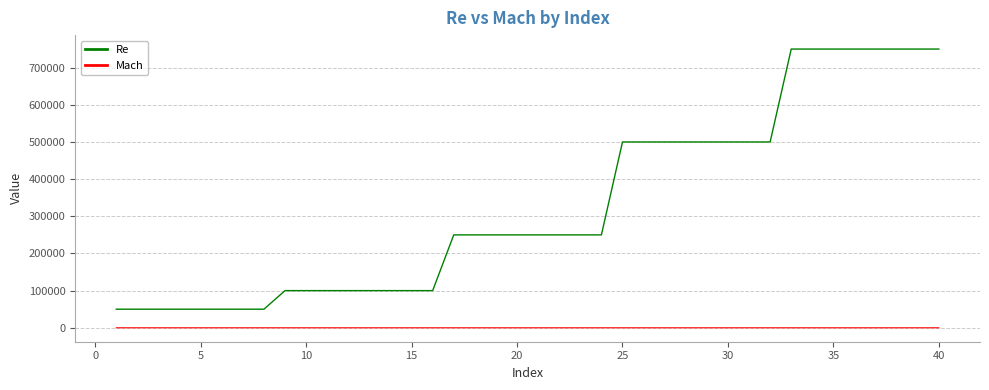

Which series has the largest total across all categories?

Re